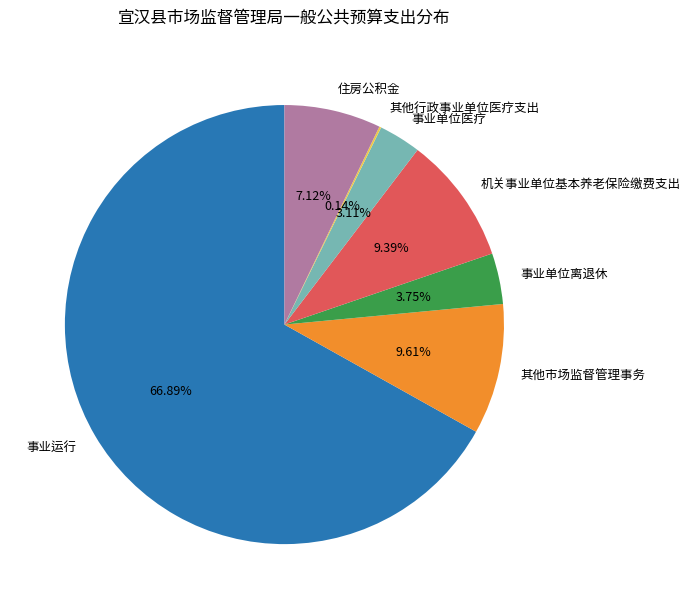

Do 其他市场监督管理事务 and 事业单位离退休 together represent more than half of the pie?

No